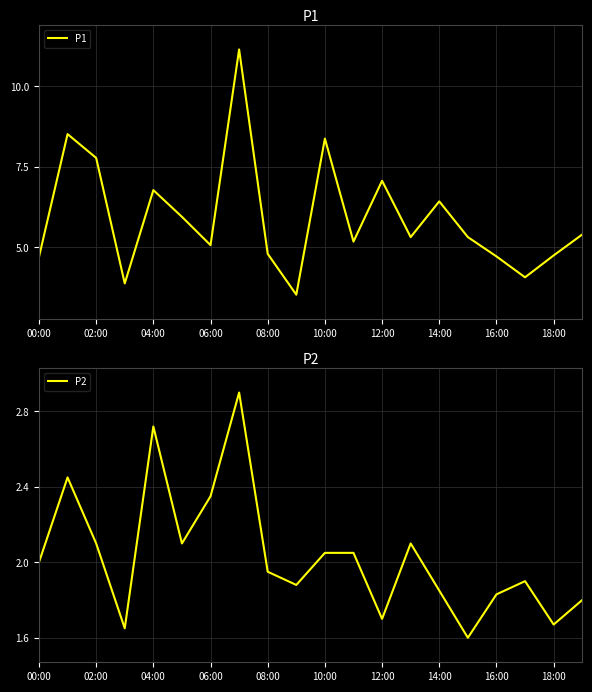

At how many categories does at least one series exceed 7?

5